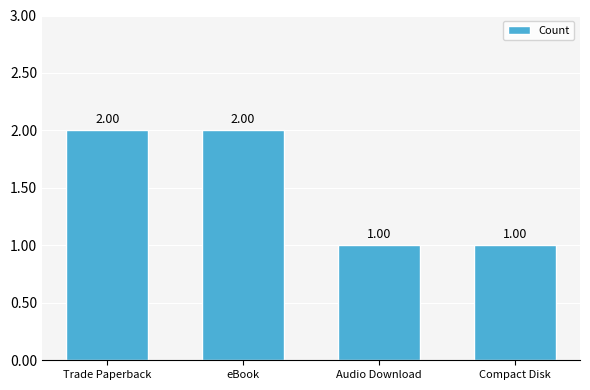

What is the ratio of the value at Compact Disk to the value at eBook?

0.5